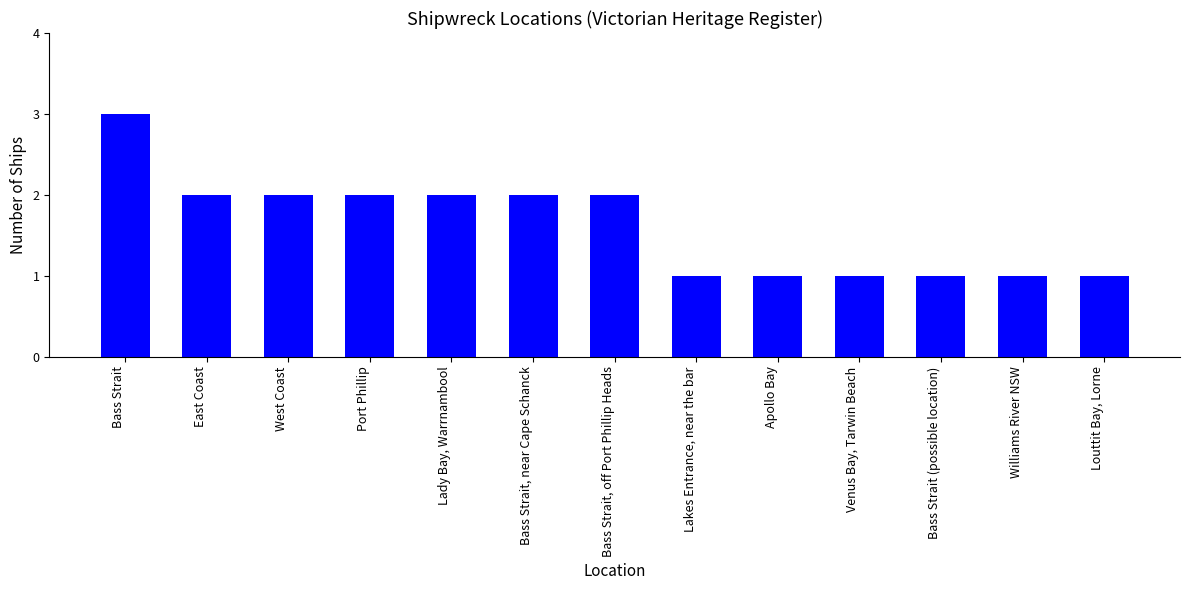

Which category has the highest value across all series?

Bass Strait